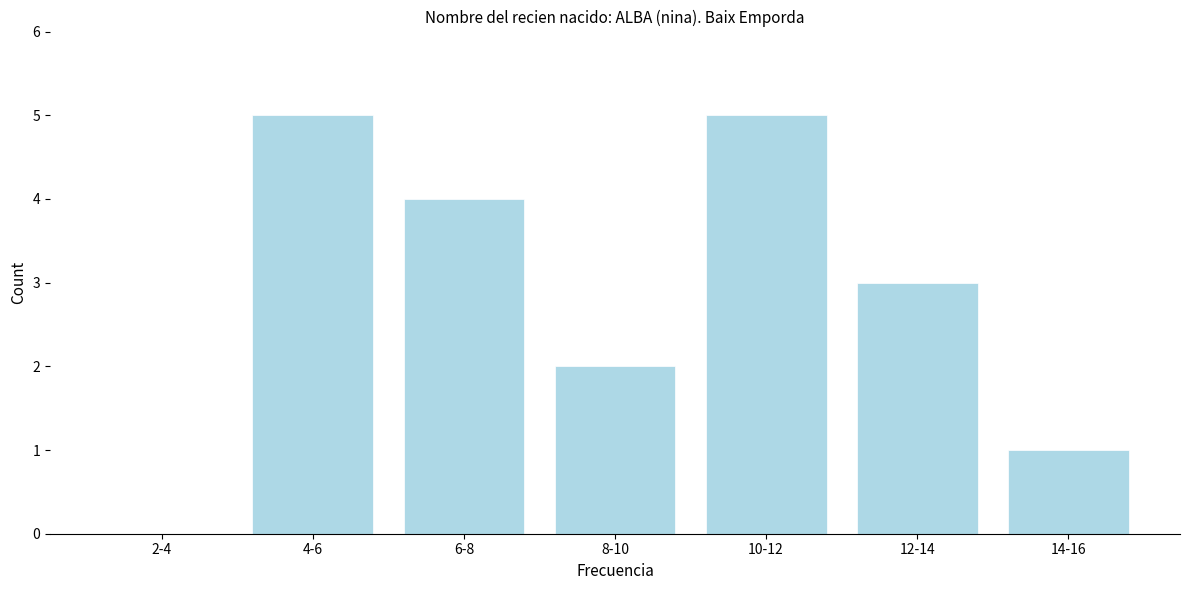

Reading left to right, list all the values displayed in this chart.

2-4=0	4-6=5	6-8=4	8-10=2	10-12=5	12-14=3	14-16=1